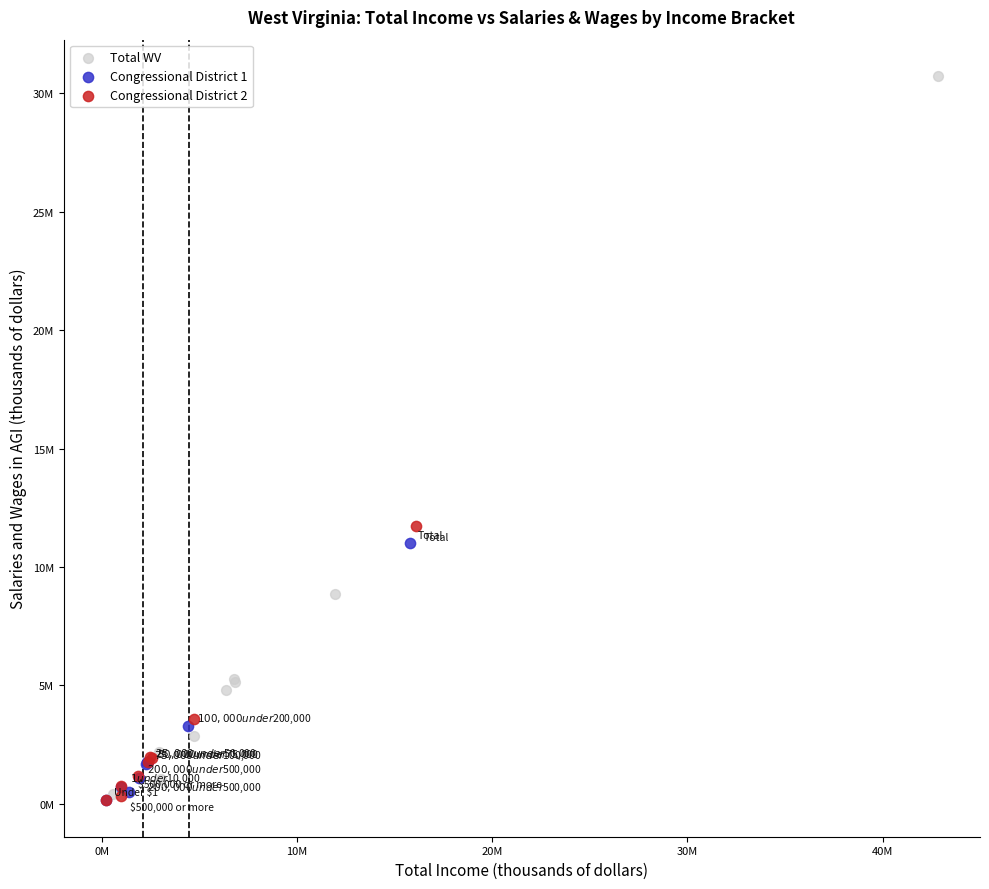

What are all the series names shown in the legend?

Total WV, Congressional District 1, Congressional District 2